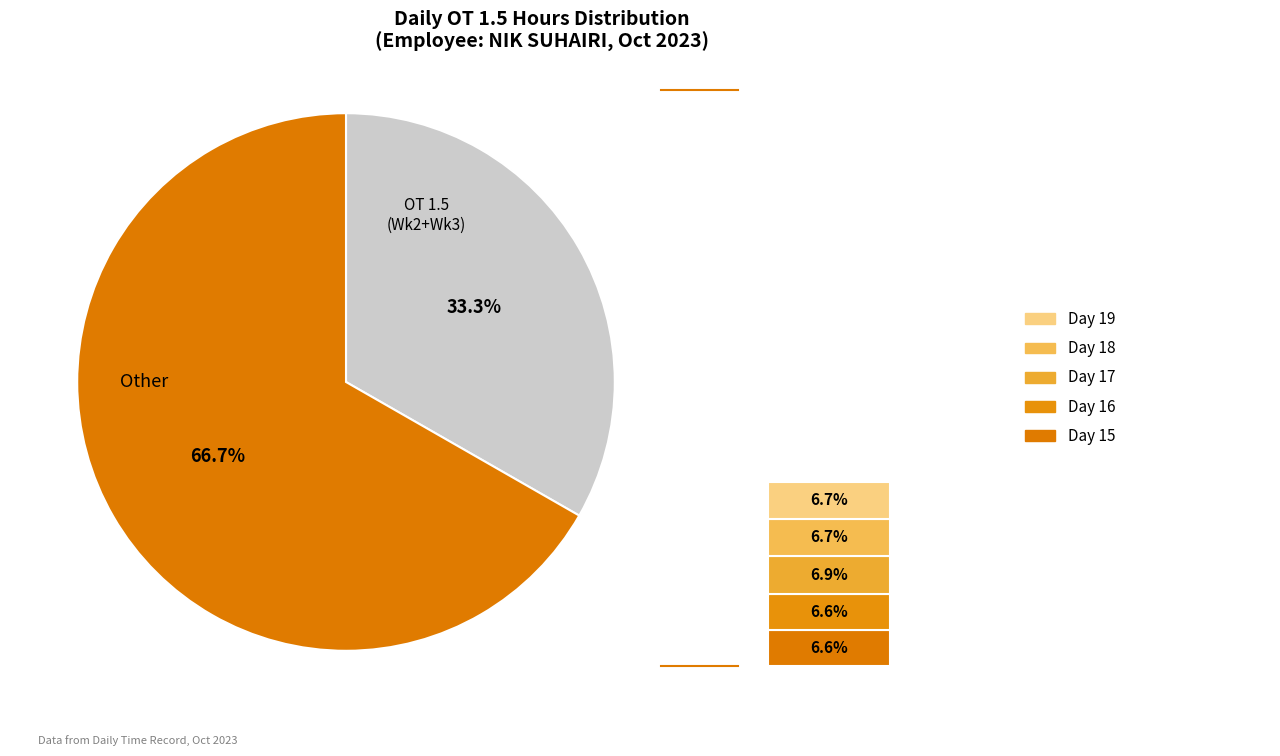

To the nearest percent, what is the average slice percentage?

7%